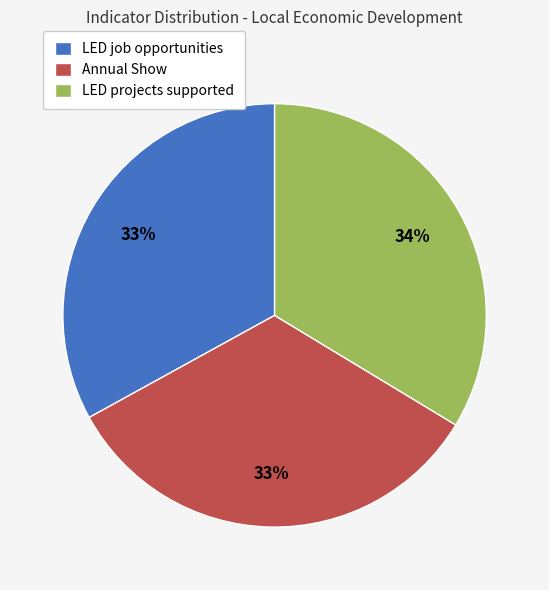

Is there any slice that represents more than half of the pie?

No